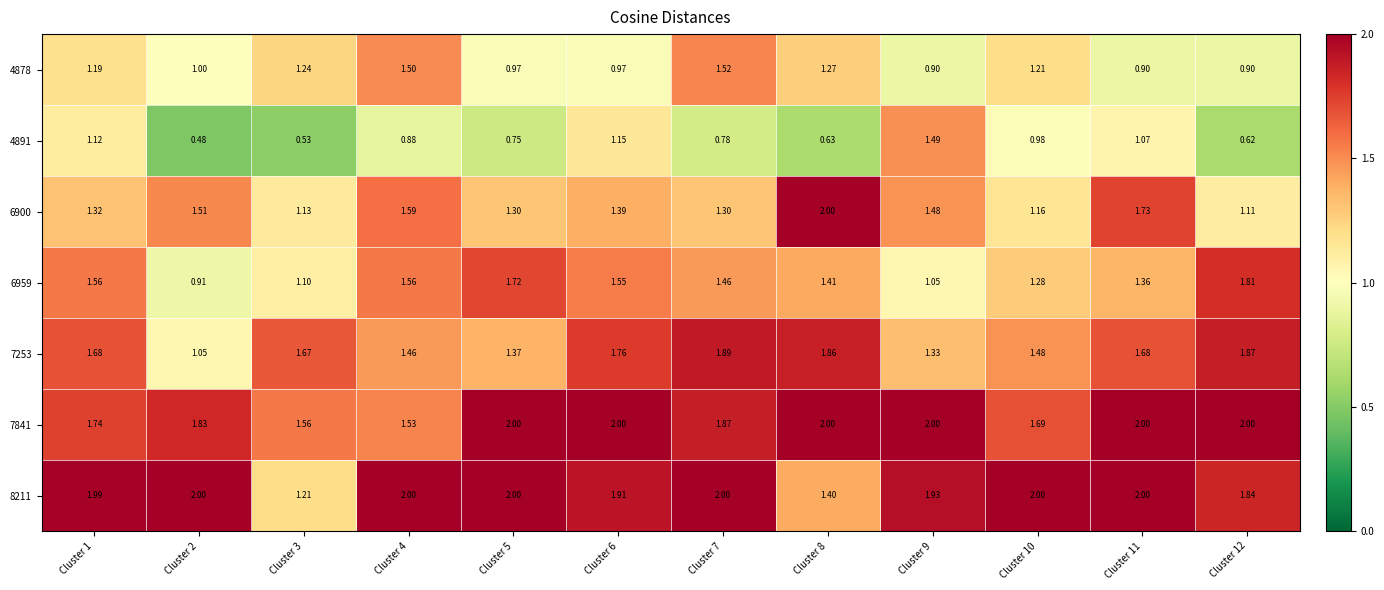

List the series in order of their peak value, highest first.

6900, 7841, 8211, 7253, 6959, 4878, 4891